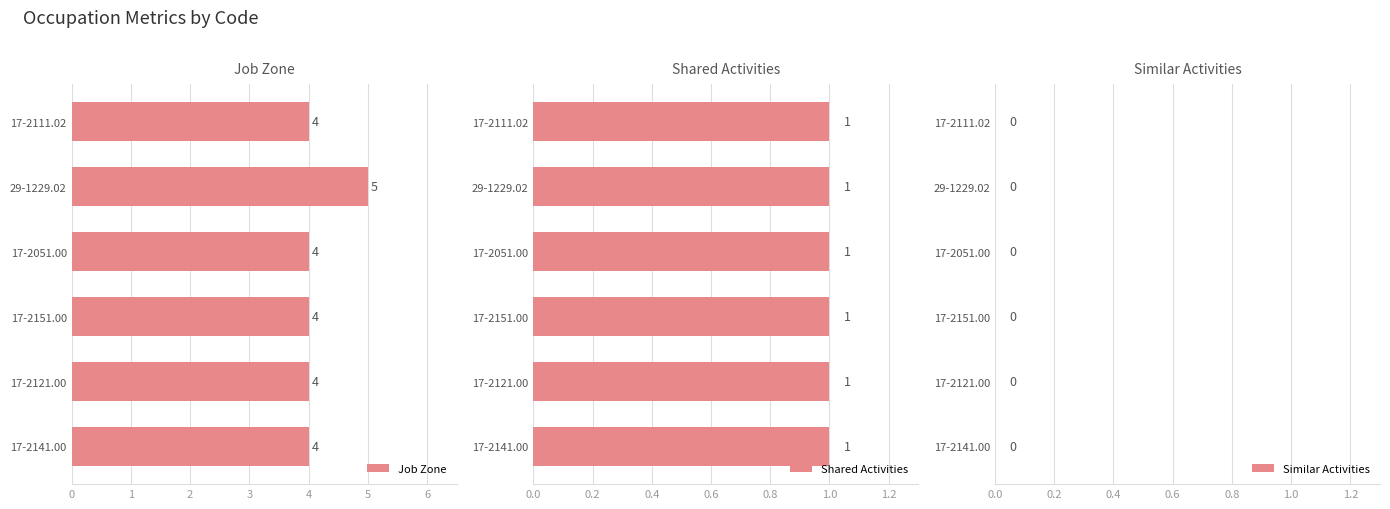

Which series has the widest spread of values?

Job Zone